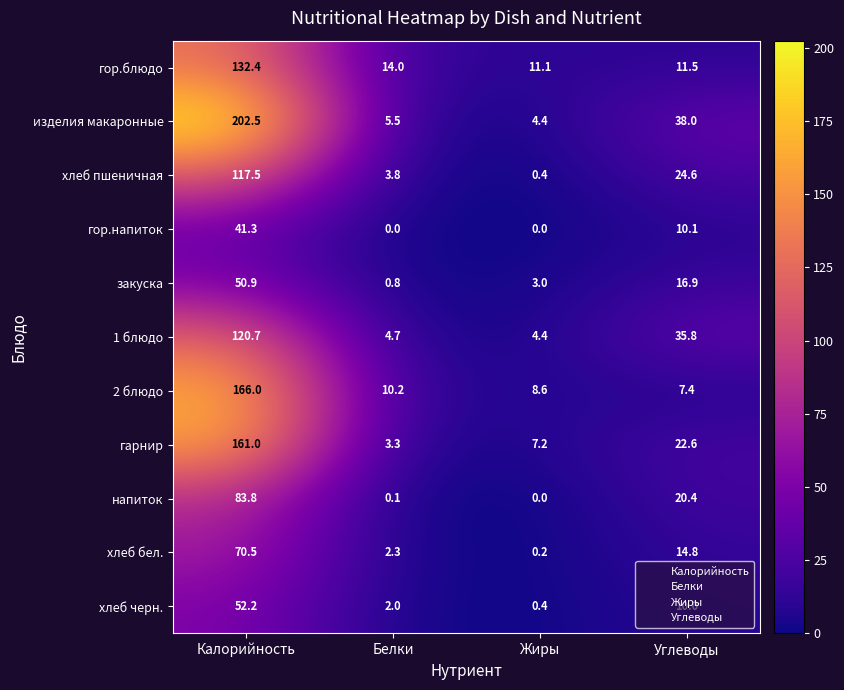

Is it true that хлеб черн. equals 2.8 at Белки?

False